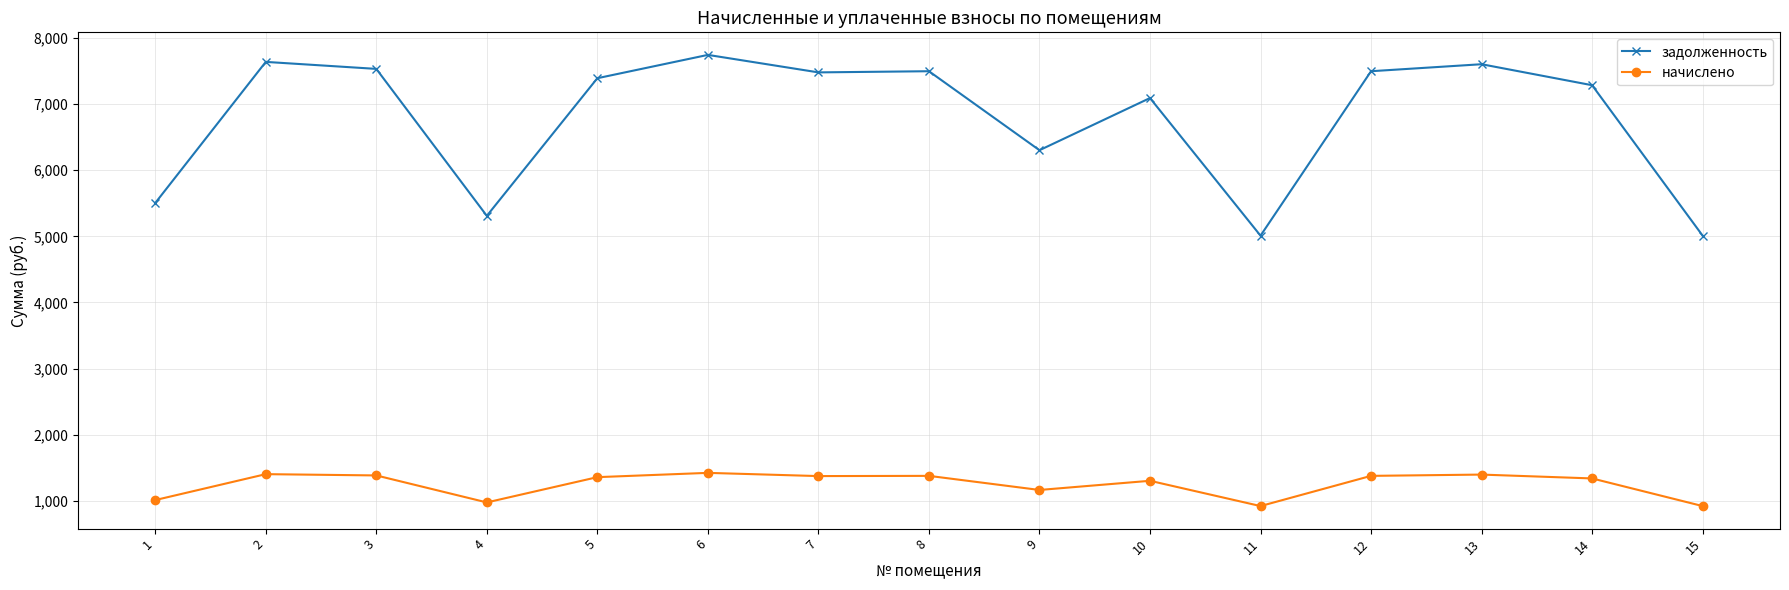

What is the greatest value displayed?

7744.0